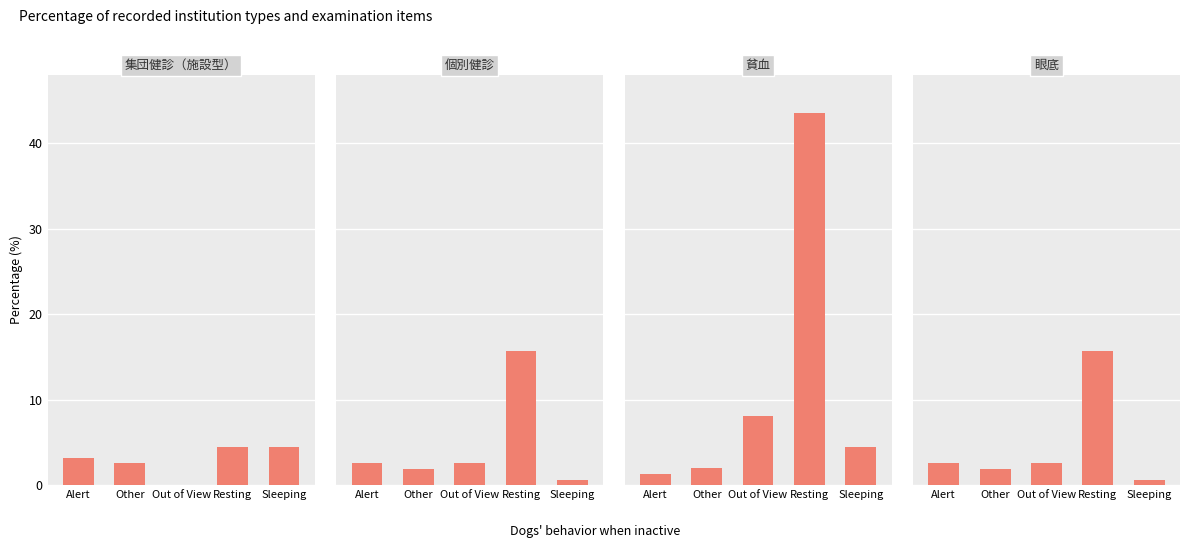

What is the value of the 貧血 bar at the 2nd from the left?

2.0